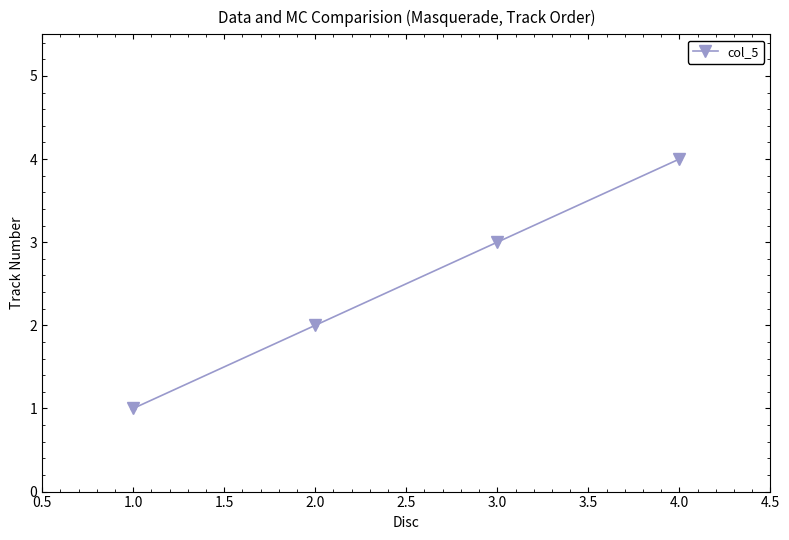

Reading right to left, transcribe all the data shown in this chart.

4	3	2	1